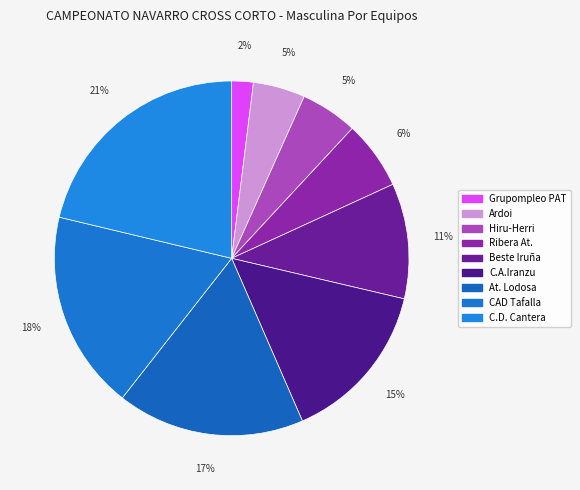

What is the largest slice in the pie chart?

C.D. Cantera